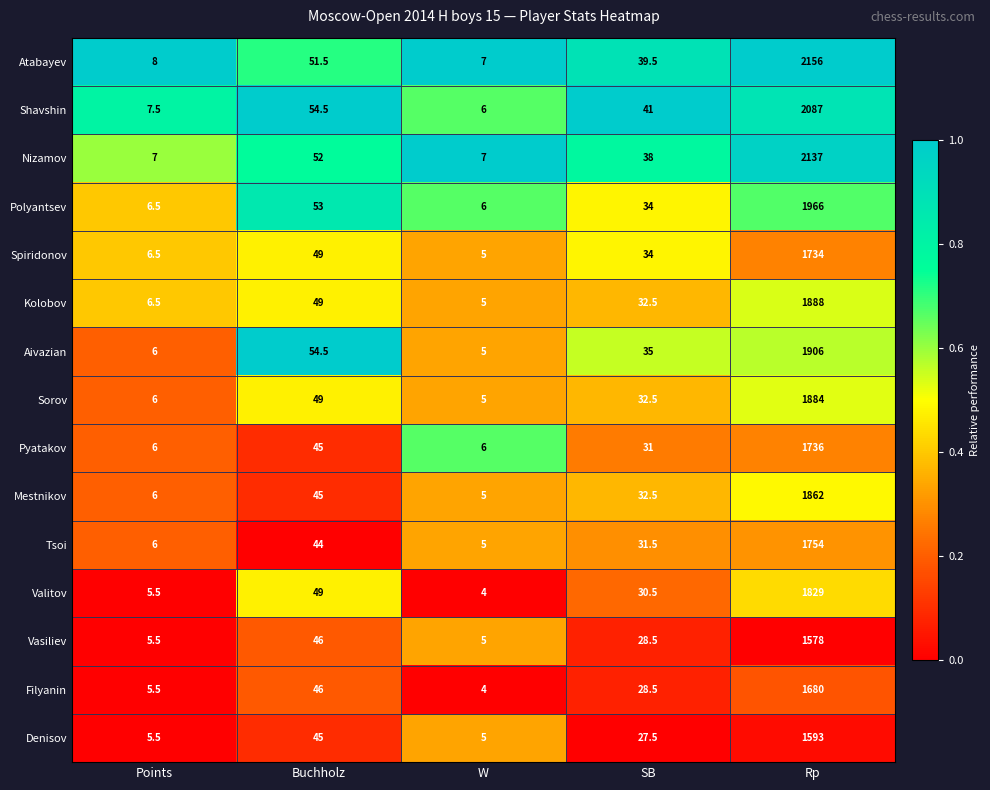

Which series has the widest spread of values?

Atabayev